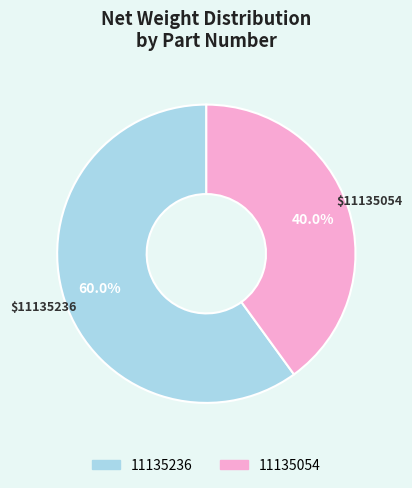

Does 11135054 represent more than half of the total?

No